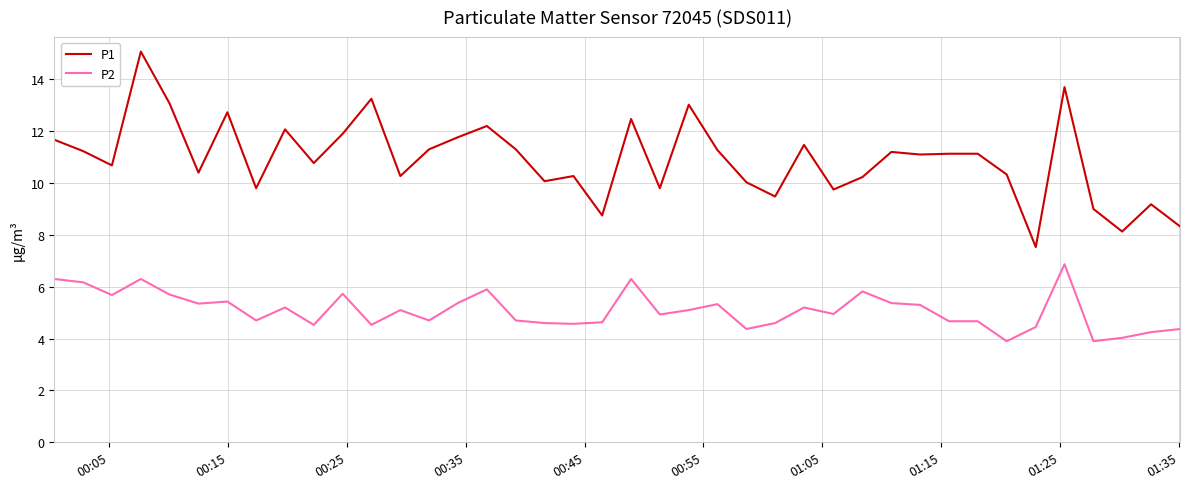

True or false: P1 and P2 cross at least once.

False